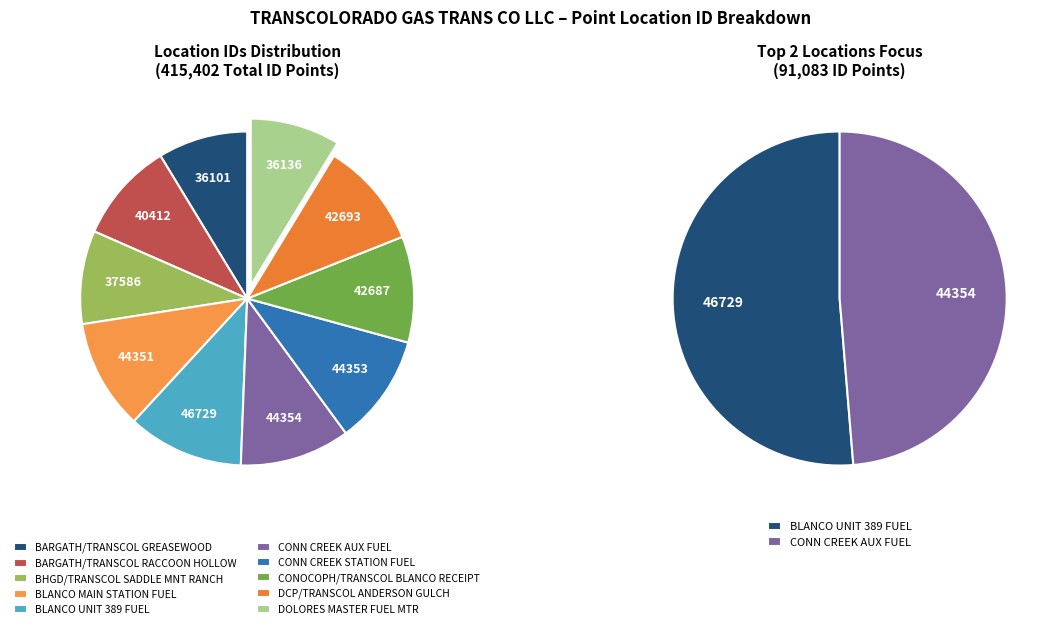

Rank the categories by value from lowest to highest.

BARGATH/TRANSCOL GREASEWOOD, DOLORES MASTER FUEL MTR, BHGD/TRANSCOL SADDLE MNT RANCH, BARGATH/TRANSCOL RACCOON HOLLOW, CONOCOPH/TRANSCOL BLANCO RECEIPT, DCP/TRANSCOL ANDERSON GULCH, BLANCO MAIN STATION FUEL, CONN CREEK STATION FUEL, CONN CREEK AUX FUEL, BLANCO UNIT 389 FUEL